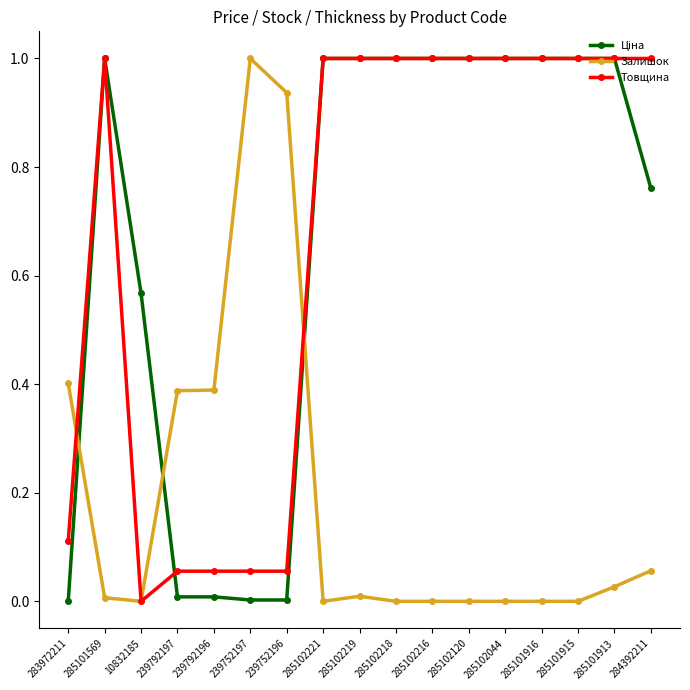

What is the label of the 13th point from the right?

239792196